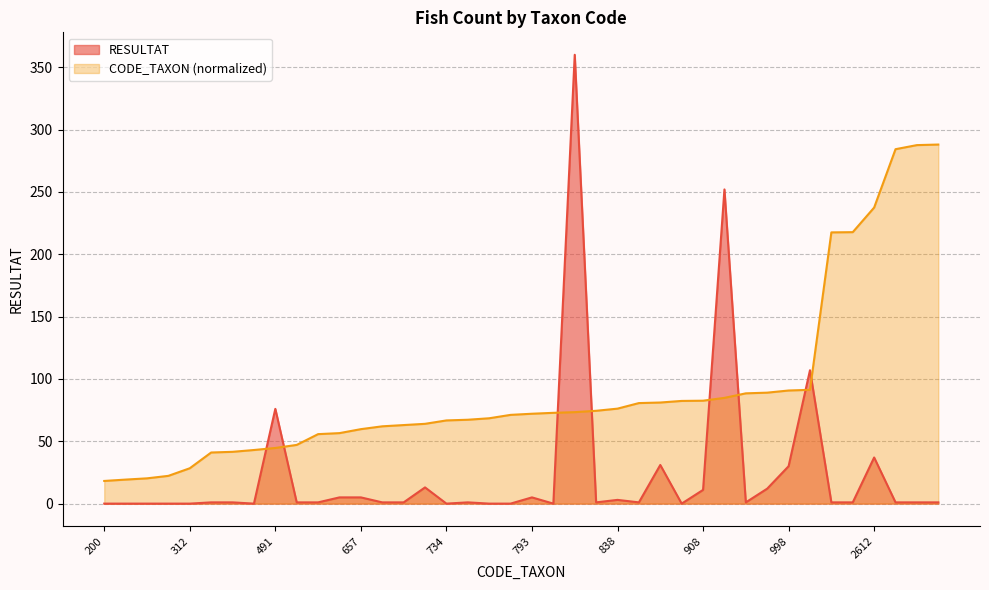

At how many categories does at least one series exceed 11?

40